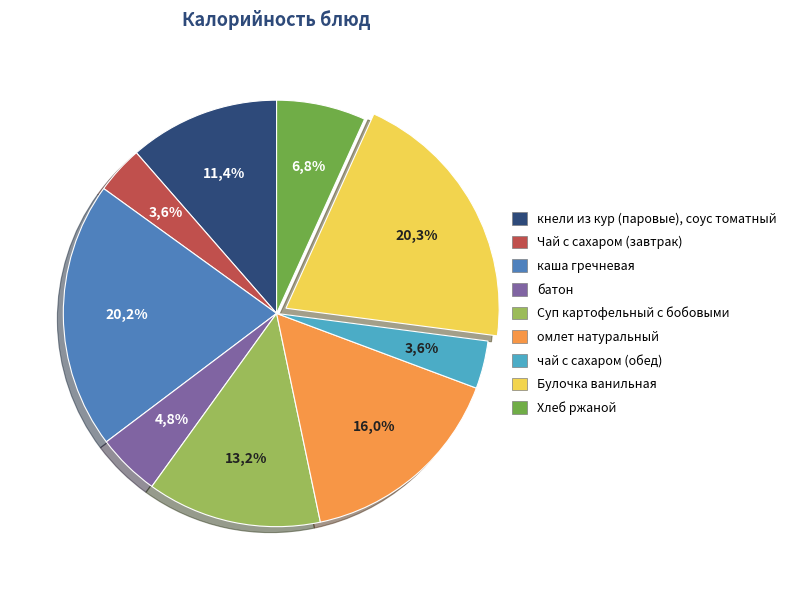

Does Булочка ванильная represent more than half of the total?

No